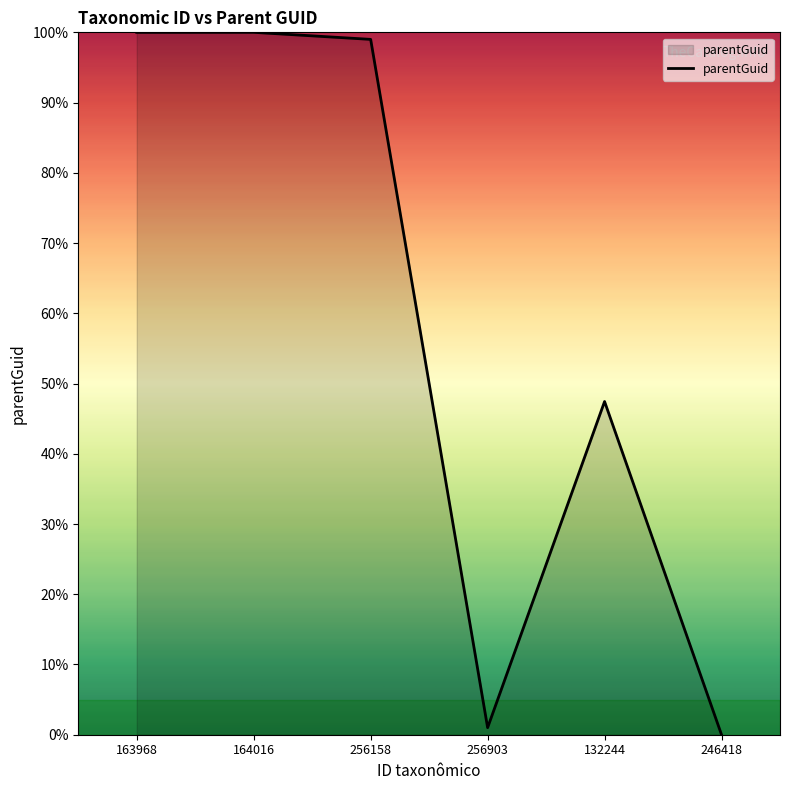

What is the maximum value shown in the chart?

100.0